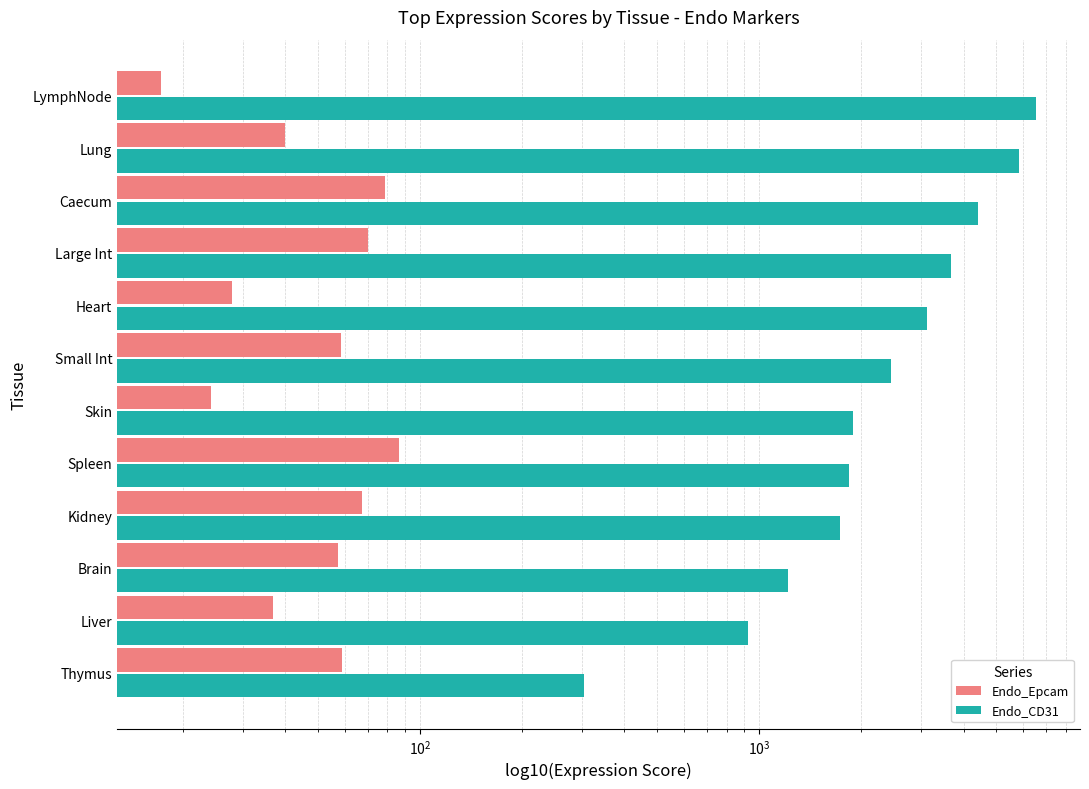

What is the smallest value displayed?

17.2